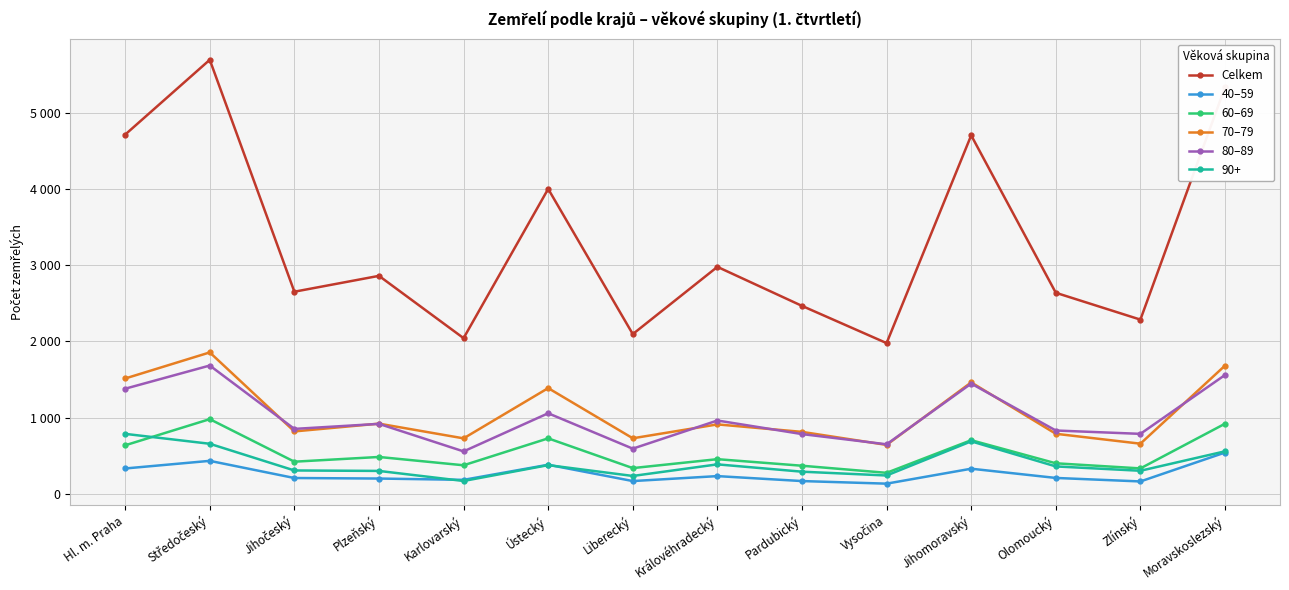

How many interior local peaks does the 80–89 series have?

5